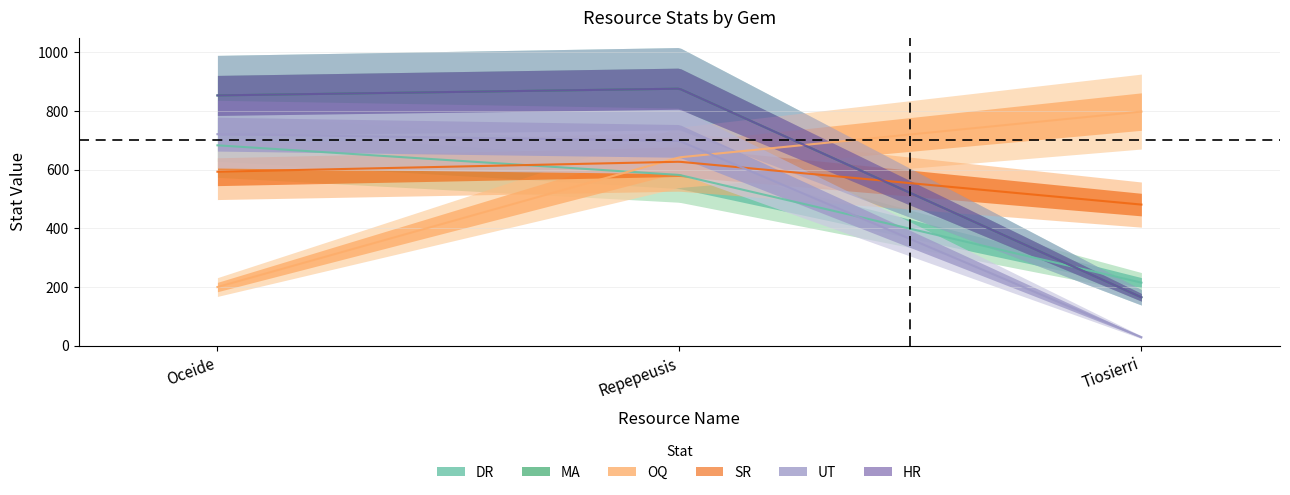

True or false: MA has a value of 165 at Tiosierri.

True